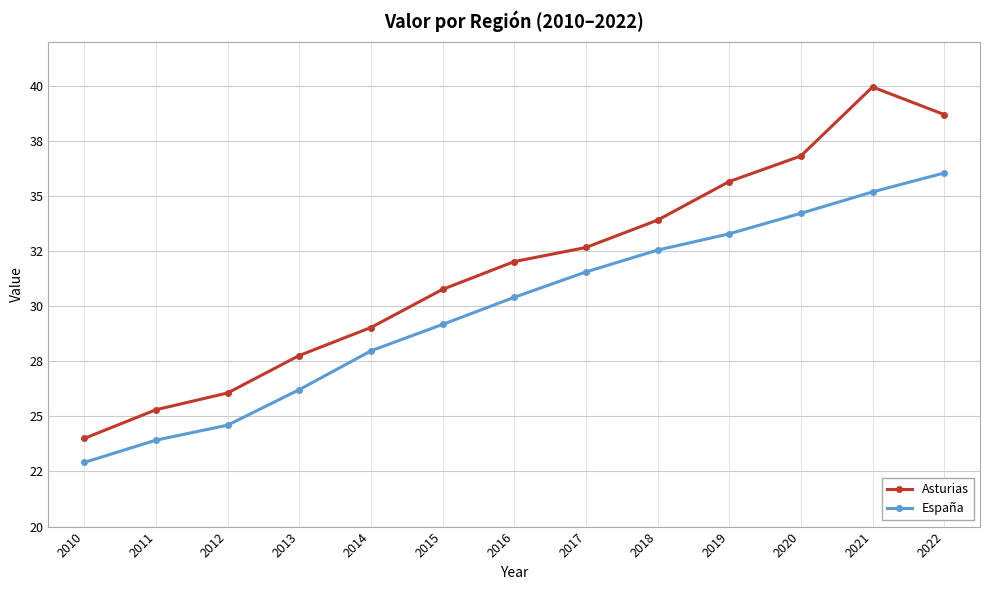

What are all the series names shown in the legend?

Asturias, España